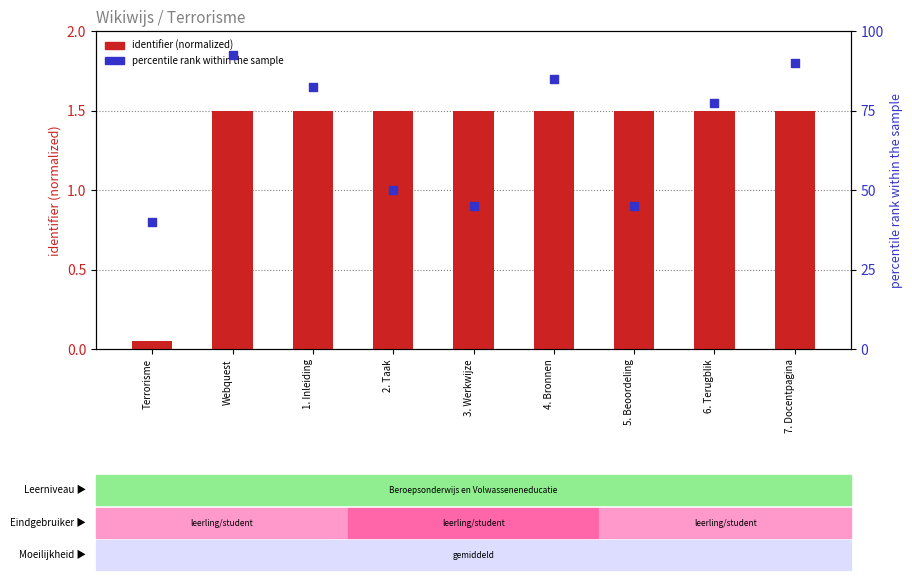

Which series has the largest Y range (max minus min)?

percentile rank within the sample